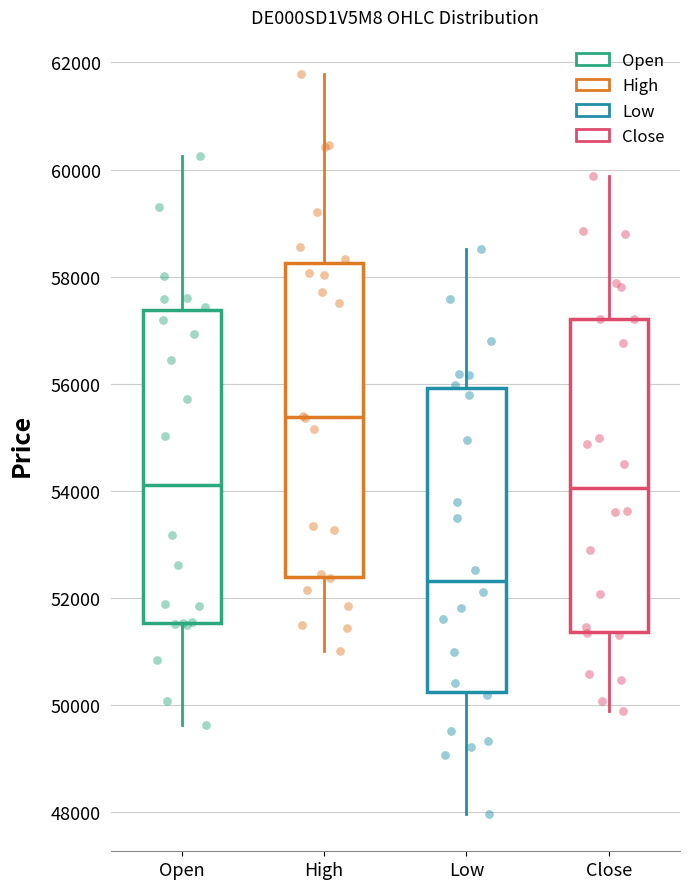

Where does the upper whisker of the box for Open end on the y-axis? The values are not printed on the chart, so give them approximately, as read against the axis.

60200